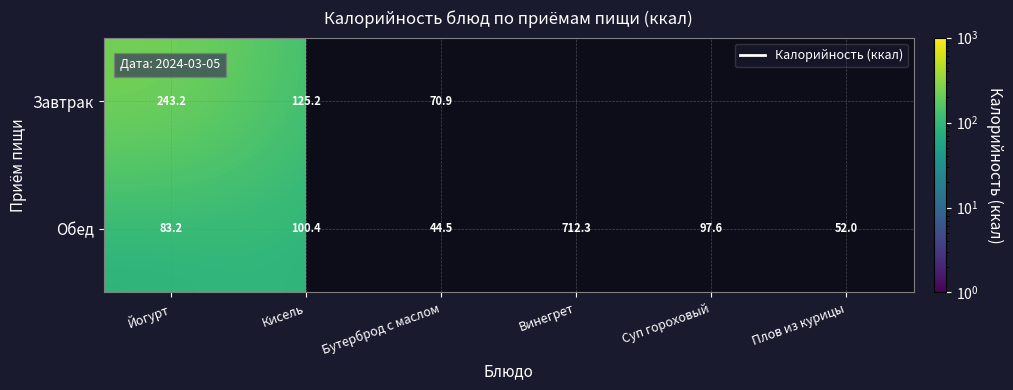

List the labels in order of Обед value, largest first.

Винегрет, Кисель, Суп гороховый, Йогурт, Плов из курицы, Бутерброд с маслом